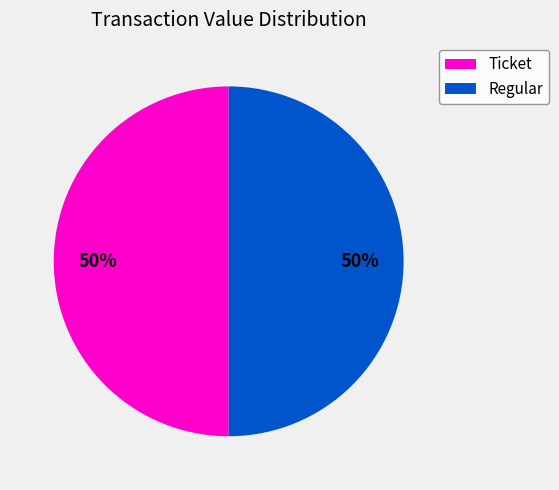

How many segments does this pie chart have?

2